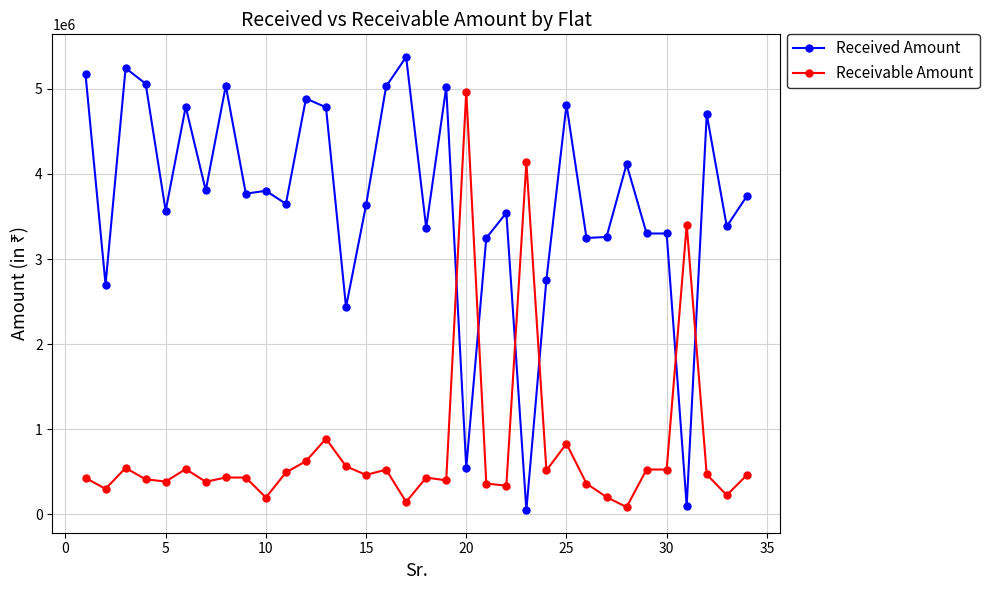

Which series has the widest spread of values?

Received Amount